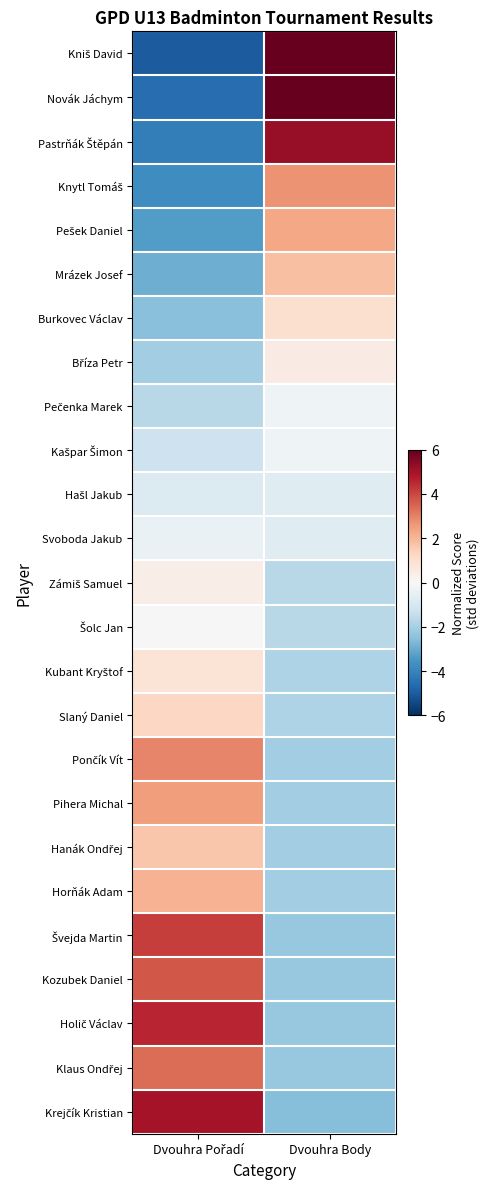

Which series has the widest spread of values?

Kniš David